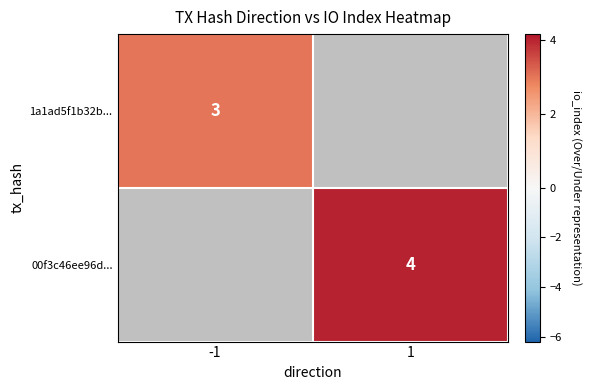

True or false: 00f3c46ee96d... has a value of 4 at 1.

True